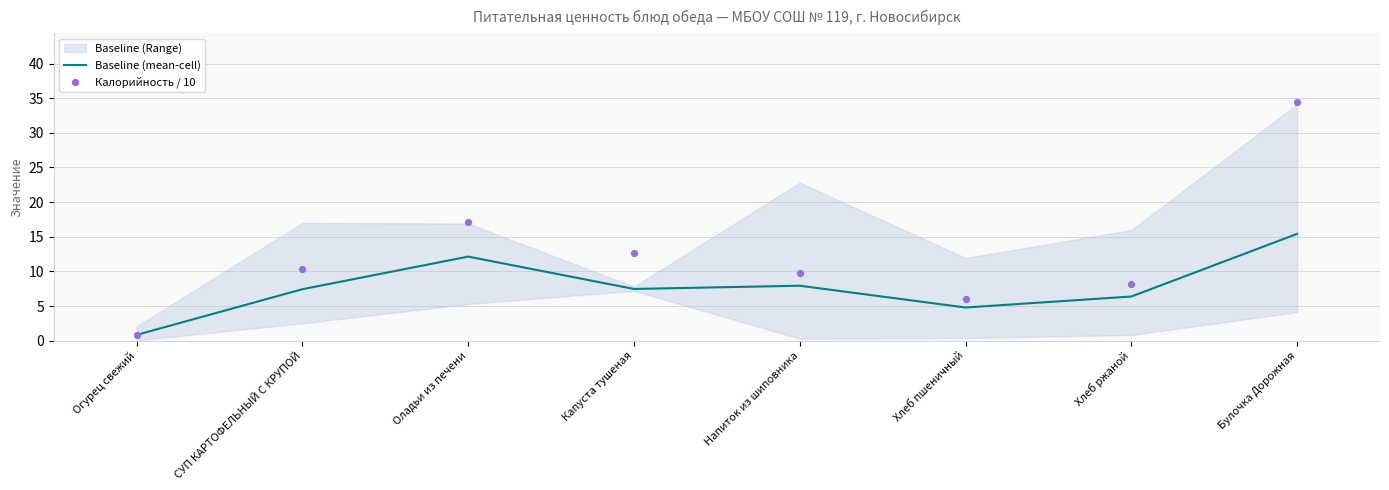

What is the total value across all series at Оладьи из печени?

29.3